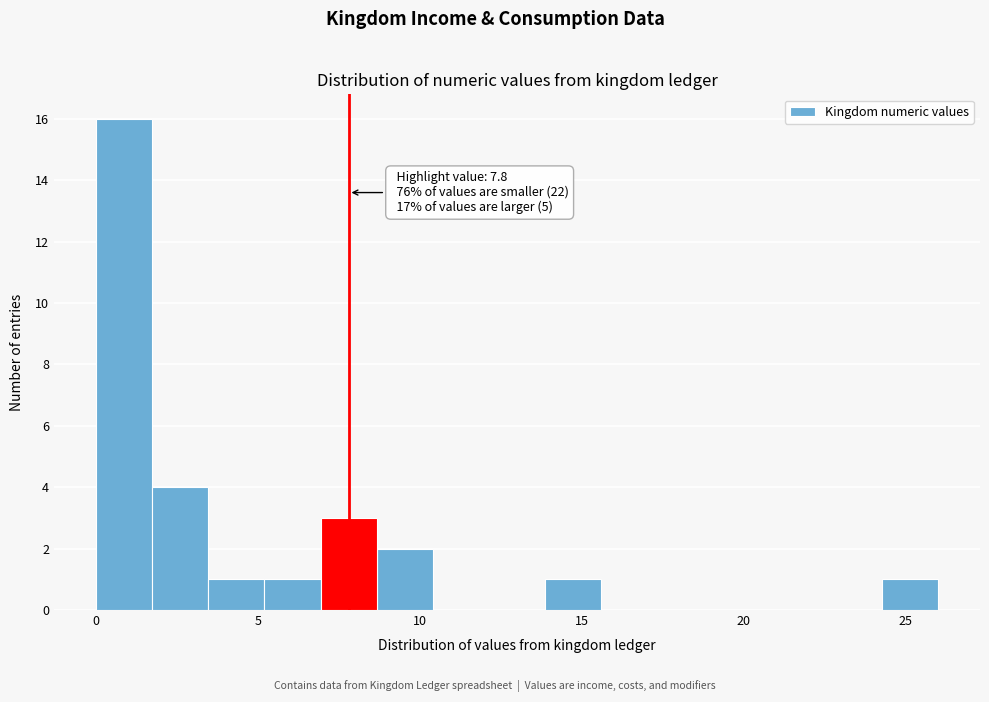

Around what value on the x-axis is the tallest bar? Give the approximate position of its centre, as read against the axis.

1.0